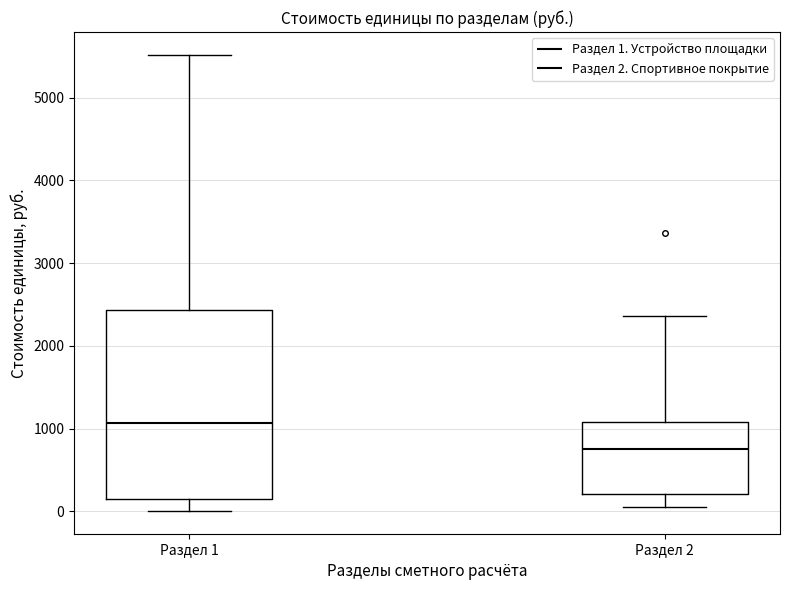

Reading left to right, transcribe this box plot: for each box, give where its median line is, the range the box spans, and where its two whiskers end, as read against the y-axis. The values are not printed on the chart, so give them approximately, as read against the axis.

Раздел 1: median 1100, box 200 to 2400, whiskers 0 to 5500
Раздел 2: median 800, box 200 to 1100, whiskers 100 to 2400